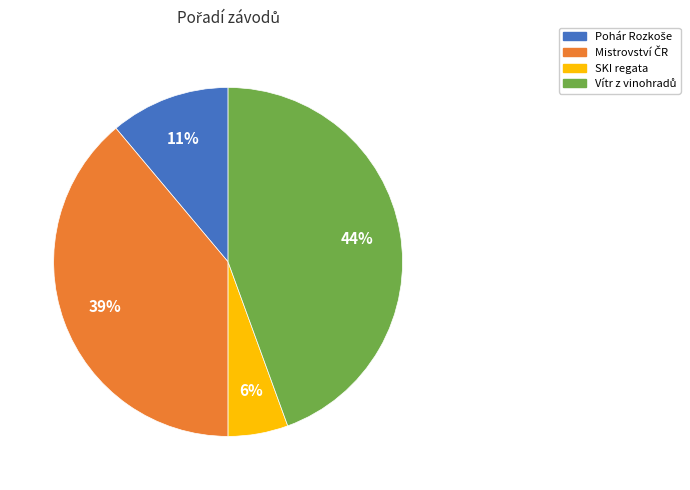

What percentage is the SKI regata slice, to the nearest percent?

6%